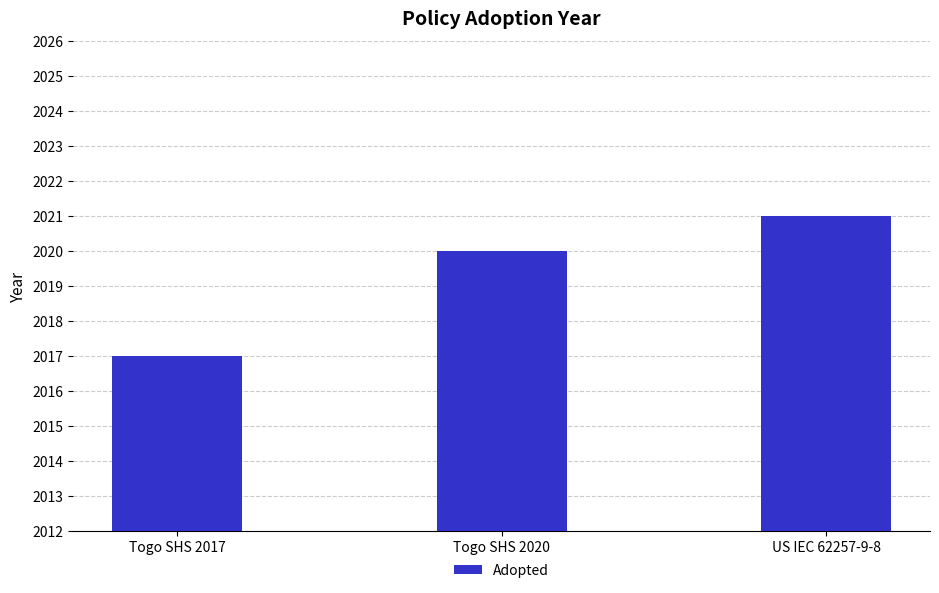

What is the change in value from Togo SHS 2020 to US IEC 62257-9-8?

+1